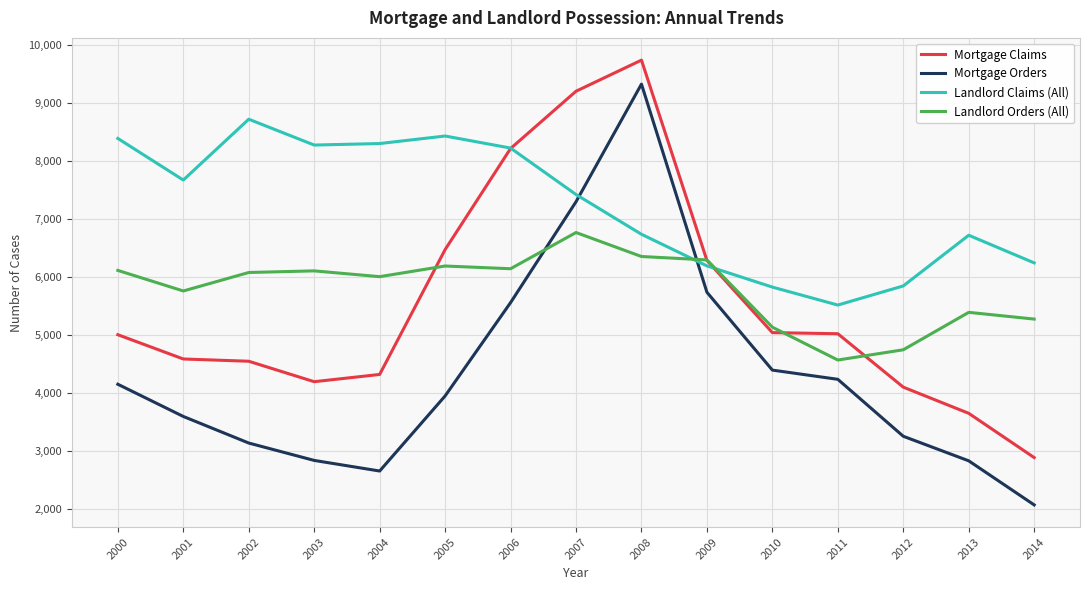

Between 2010 and 2014, which series saw the biggest shift?

Mortgage Orders